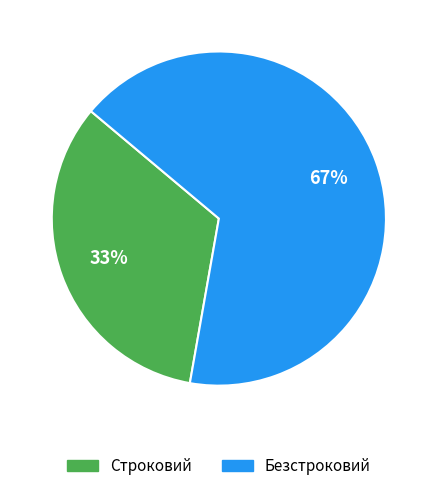

Approximately how many times larger is the value at Строковий compared to Безстроковий?

0.5